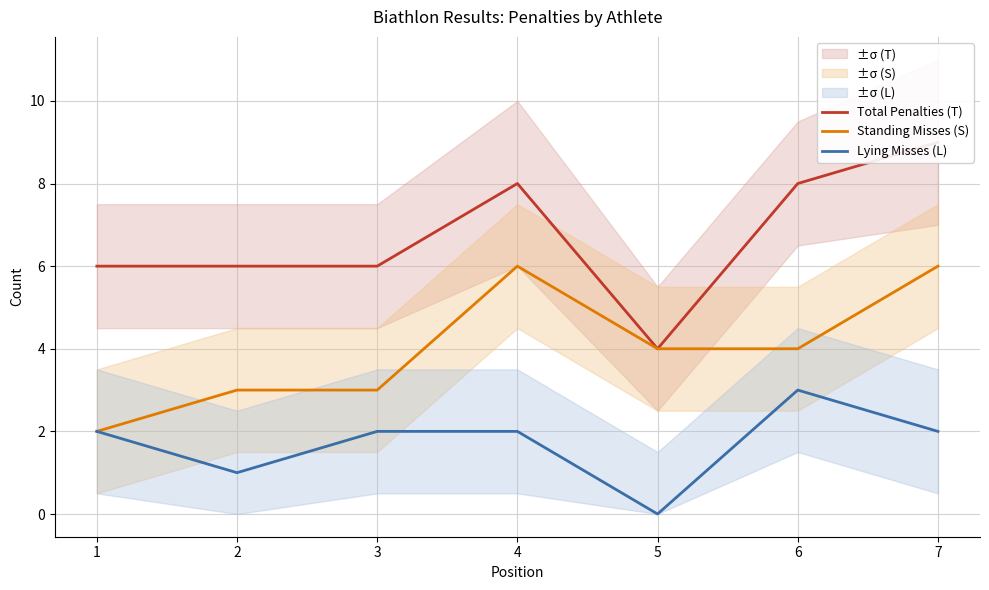

Where is the first local minimum for Total Penalties (T)?

5